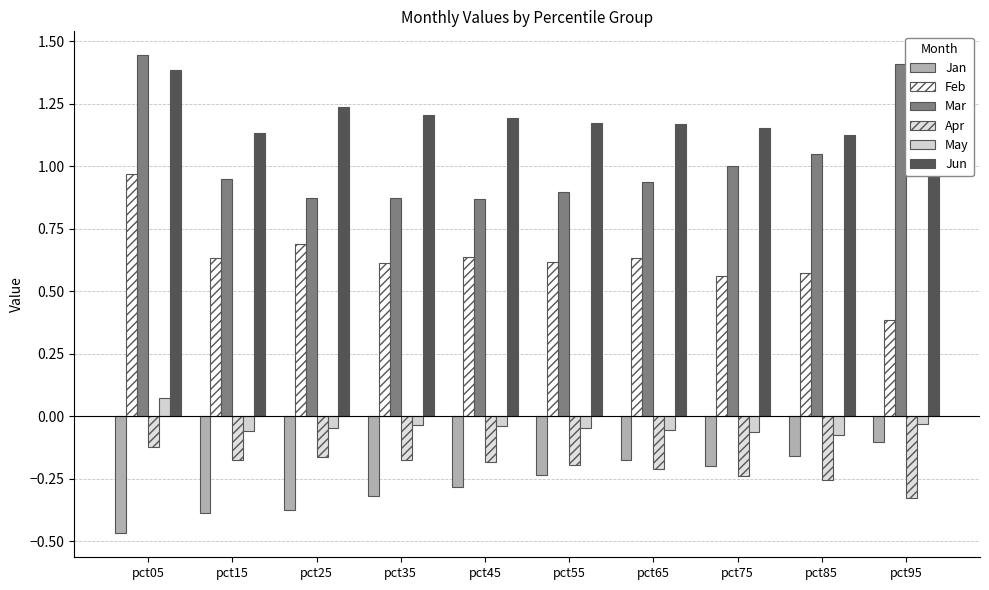

What is the sum of the Jun values at pct05 and pct65?

2.6